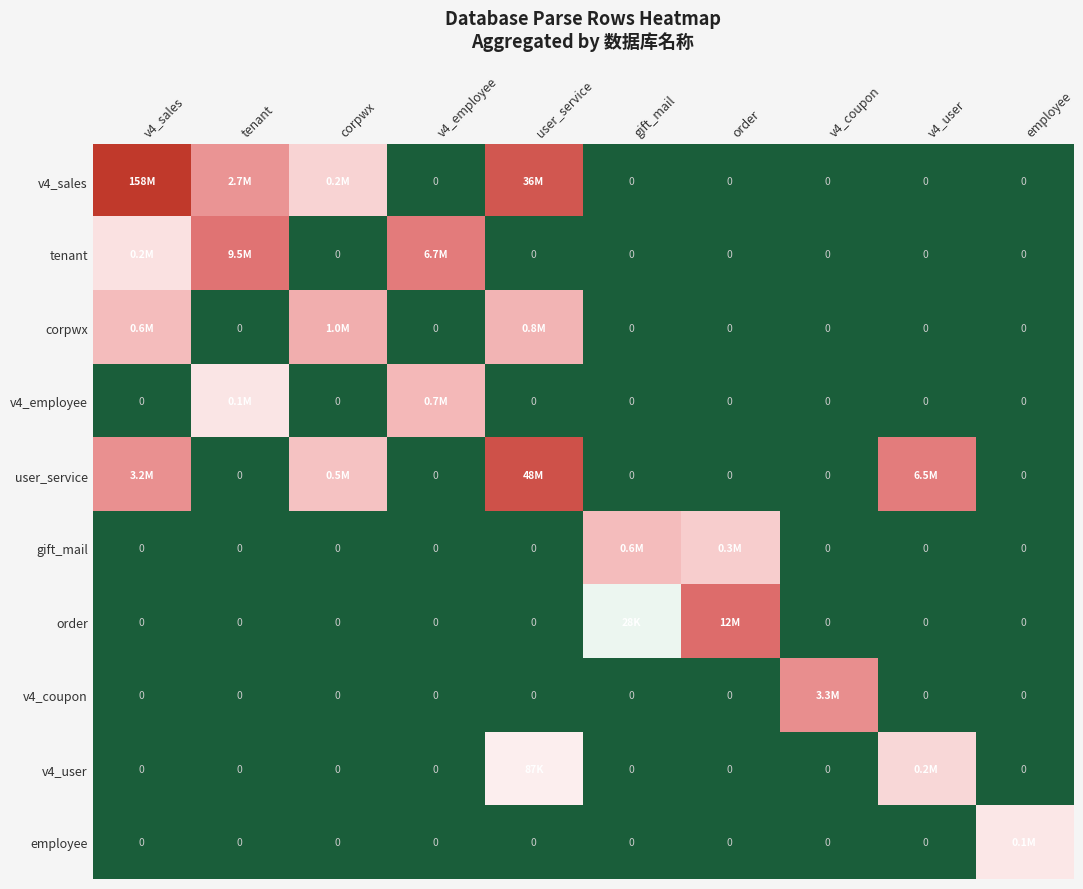

Which series has the largest total across all categories?

v4_sales